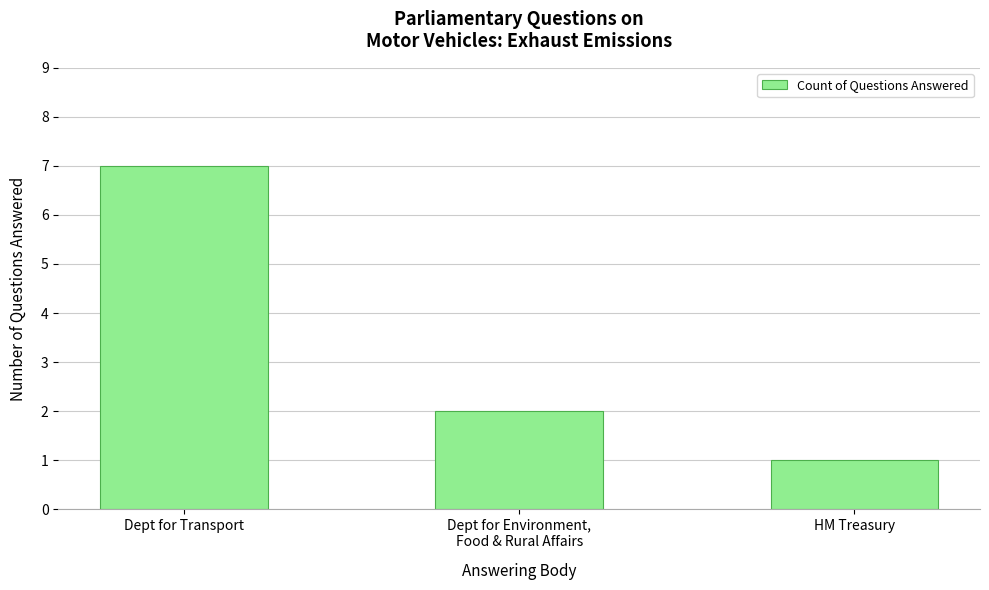

How many distinct data groups are displayed?

1